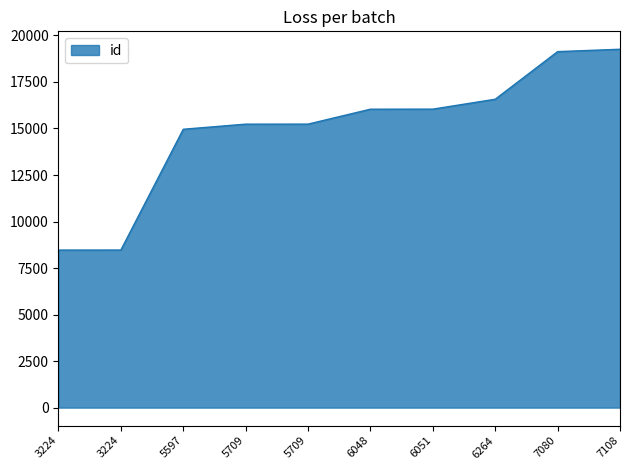

List the labels in order of value, smallest first.

3224, 3224, 5597, 5709, 5709, 6048, 6051, 6264, 7080, 7108